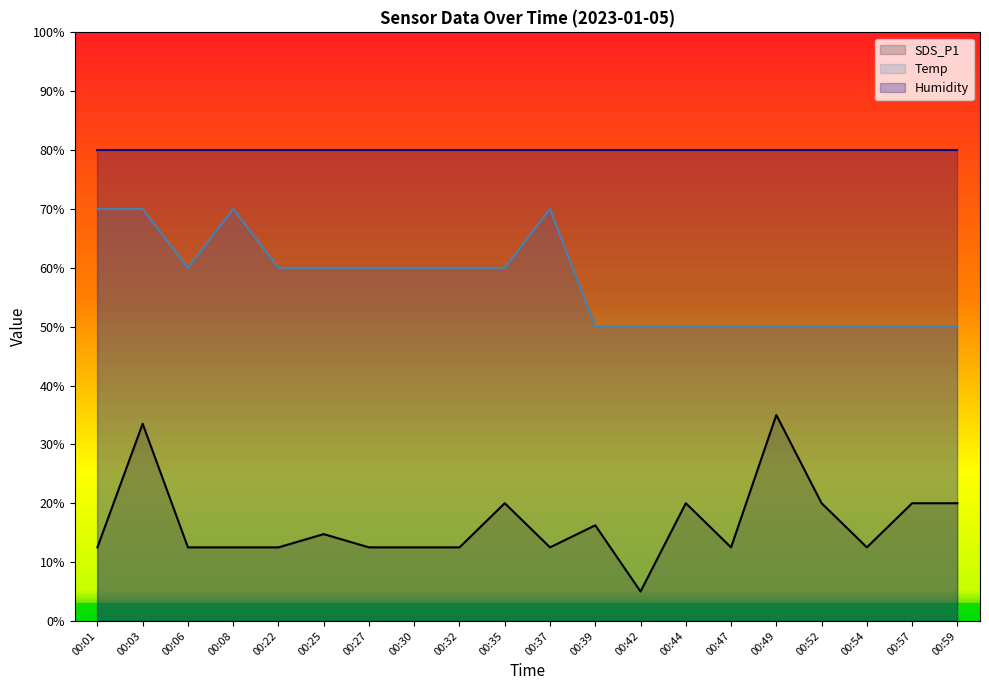

Where is the first local maximum for SDS_P1?

00:03